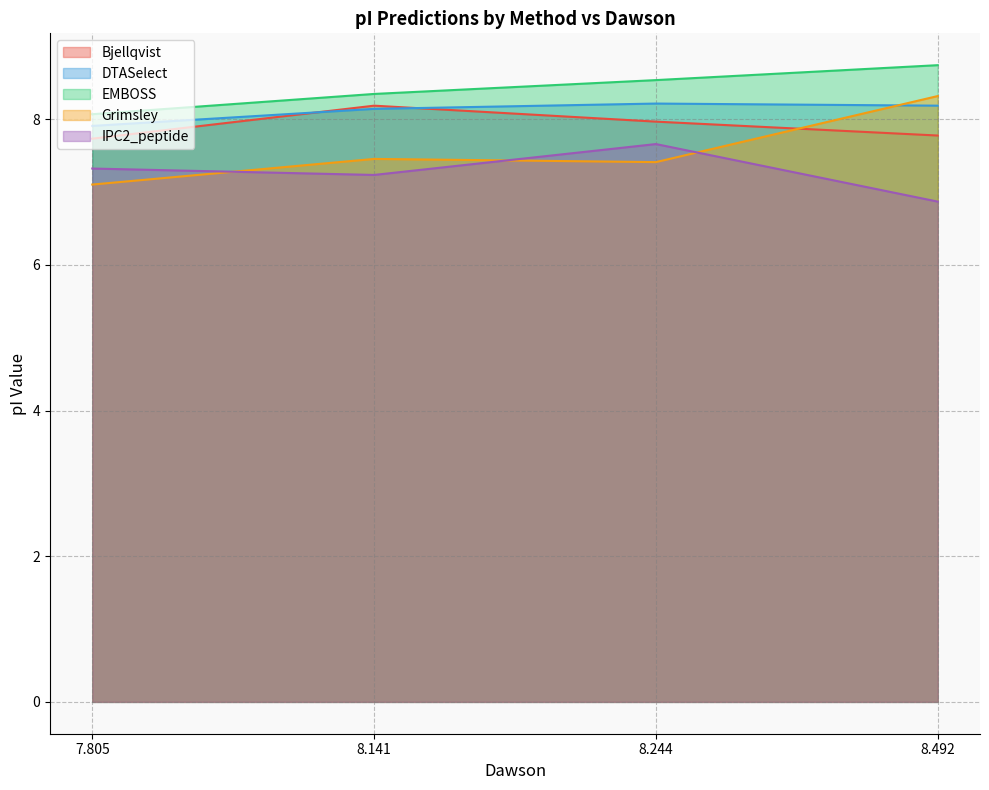

True or false: EMBOSS has more than 1 points higher than both neighbors.

False